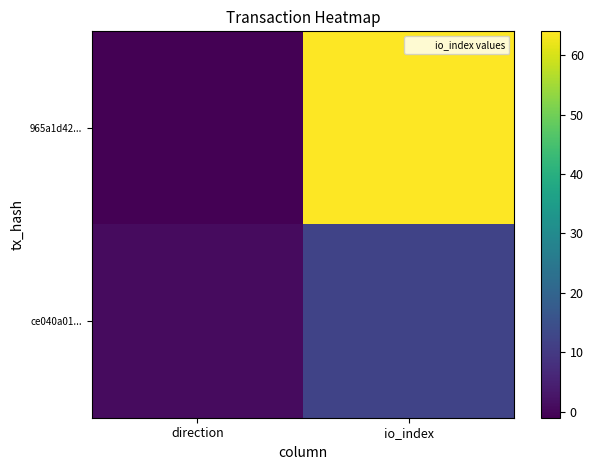

At which category does the chart reach its minimum across all series?

direction